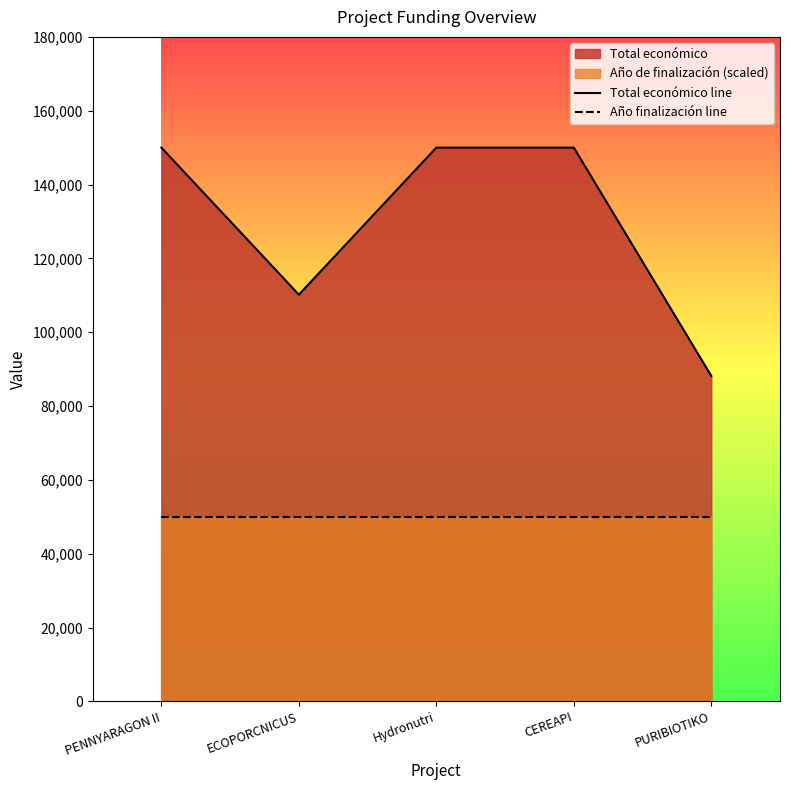

Is the value of Año finalización line at Hydronutri greater than the value of Total económico line at CEREAPI?

No